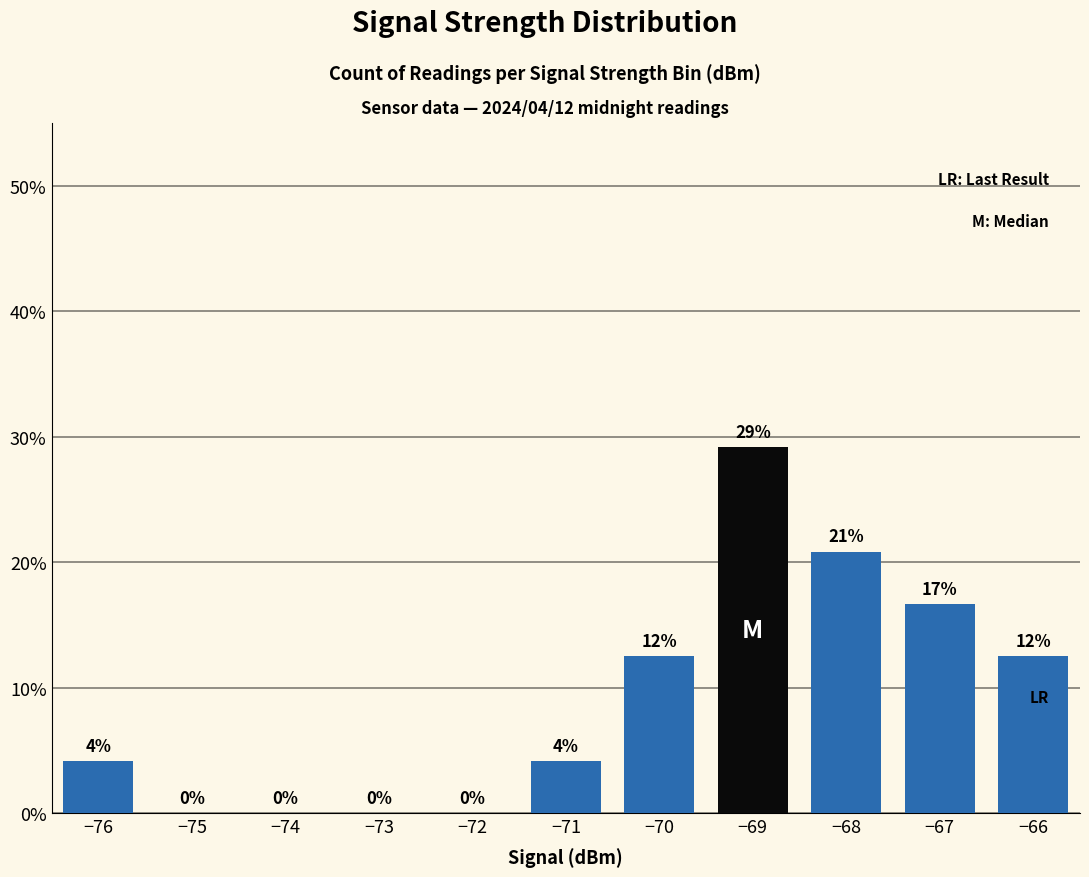

Which category has the lowest value across all series?

−75